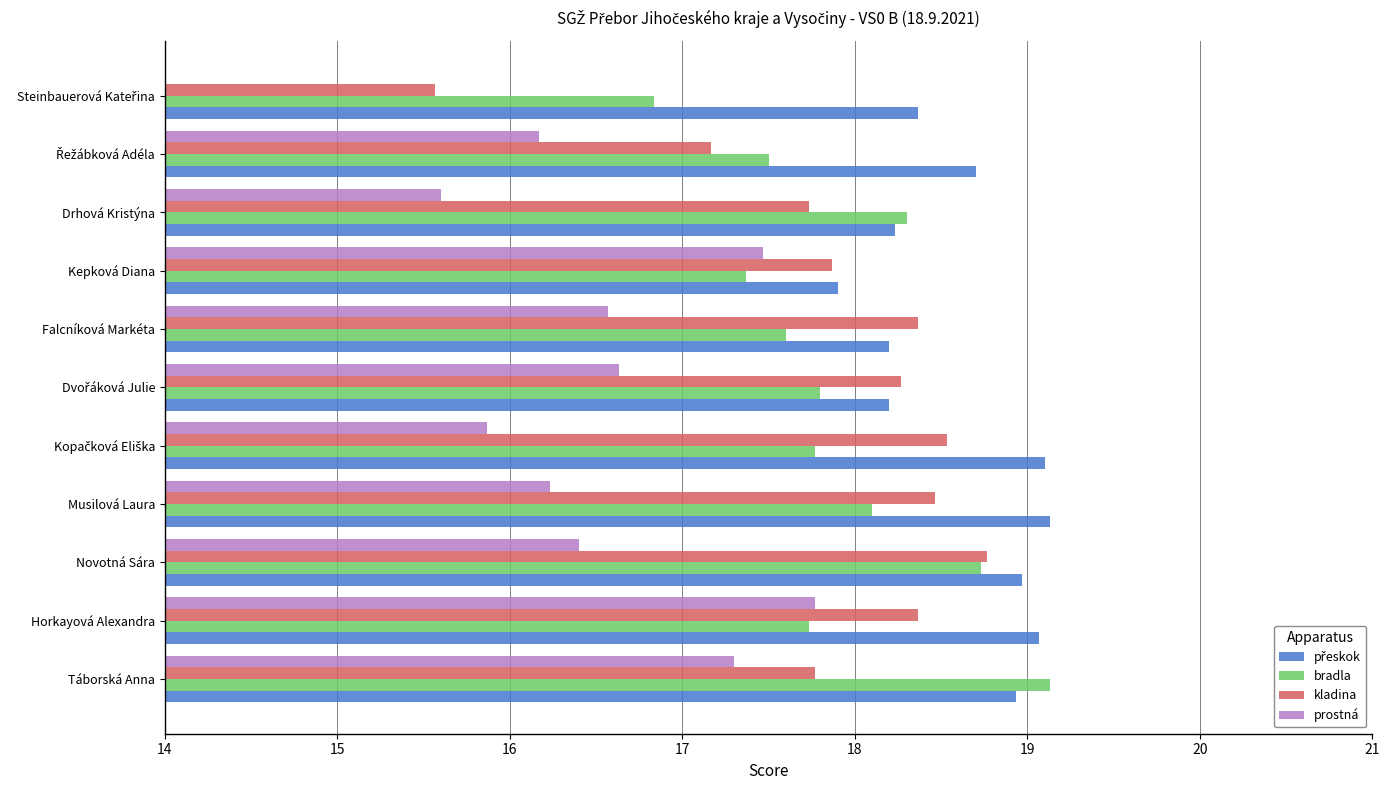

What is the maximum value shown in the chart?

19.1